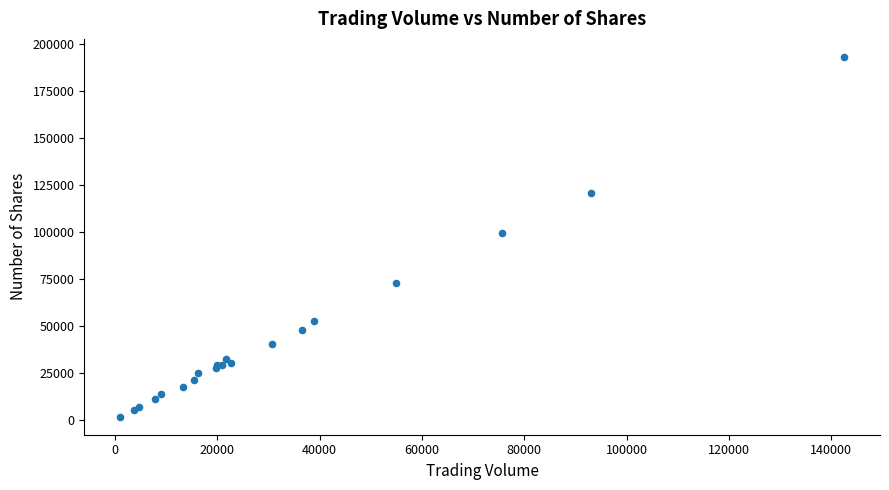

What Y value in the scatter plot is closest to 97391?

99632